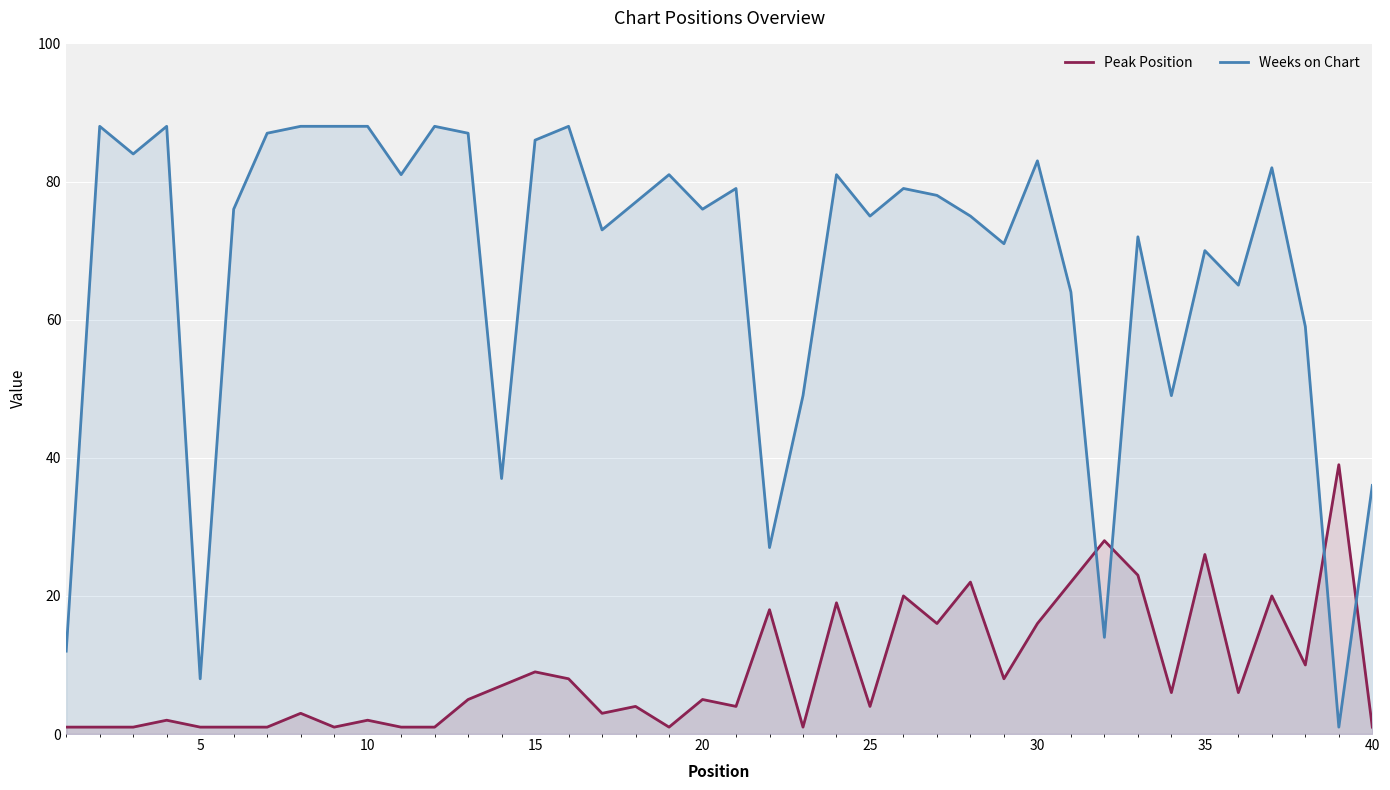

Is it true that Peak Position equals 18 at 35?

False